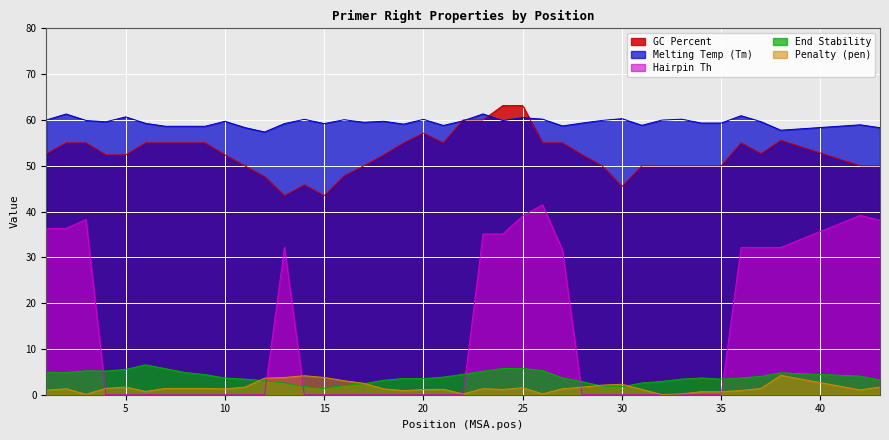

At which label does PRIMER_RIGHT_0_GC_PERCENT reach its peak?

24